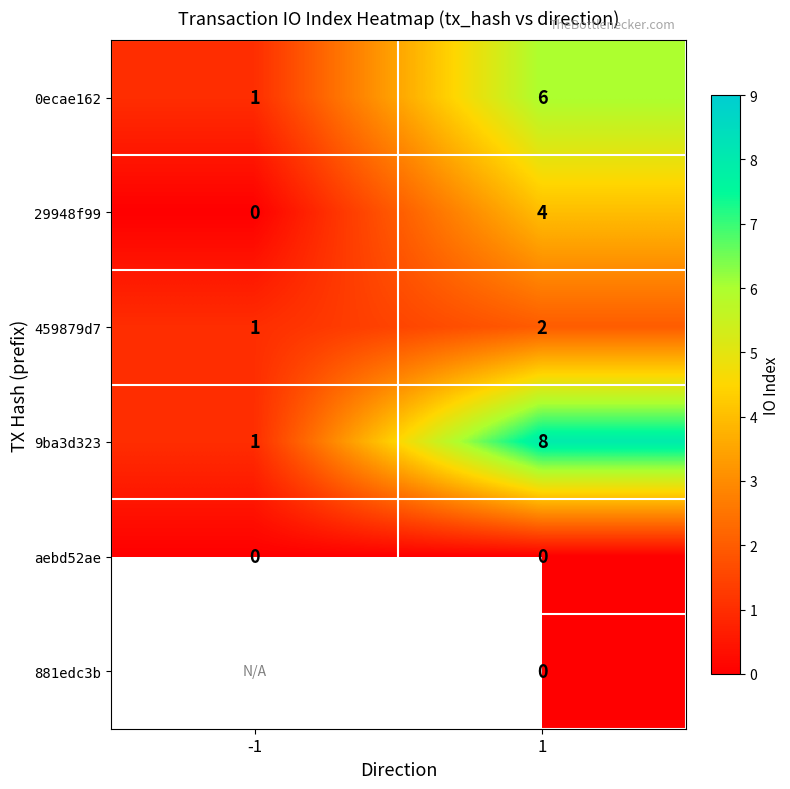

True or false: 29948f99 has a value of 6 at 1.

False